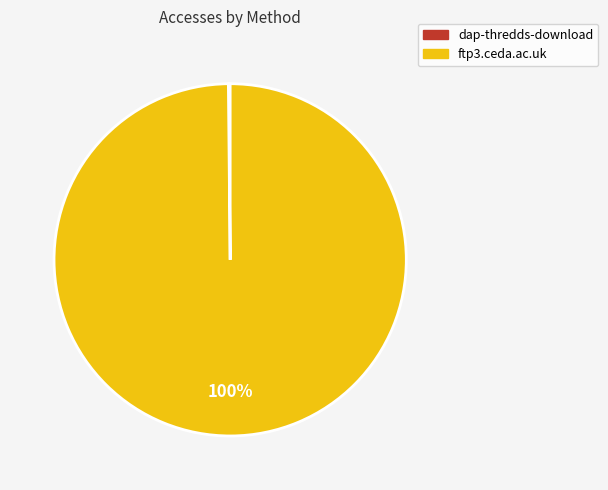

Which slice is the largest?

ftp3.ceda.ac.uk